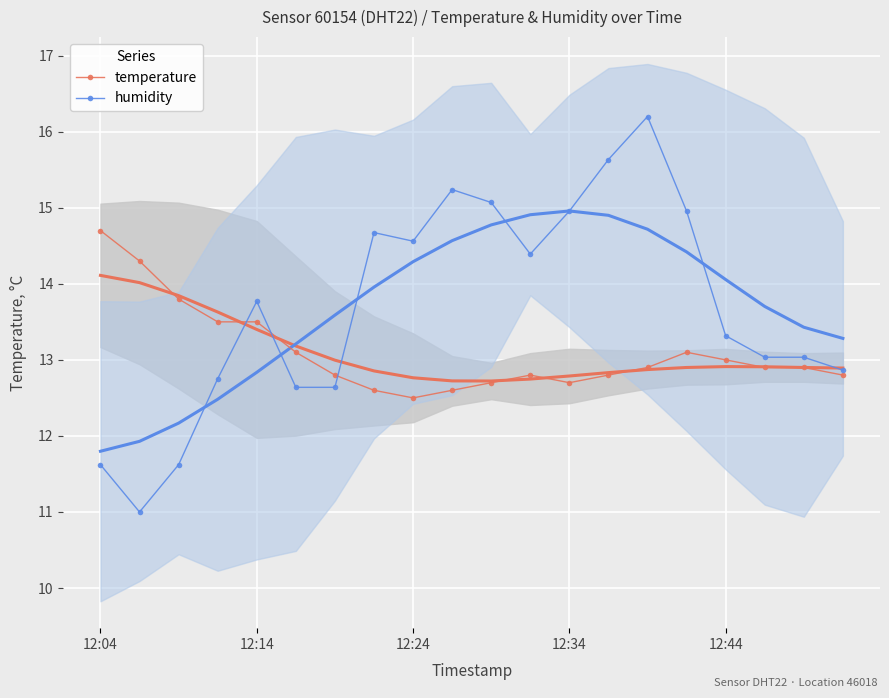

How many interior local valleys does the humidity series have?

3